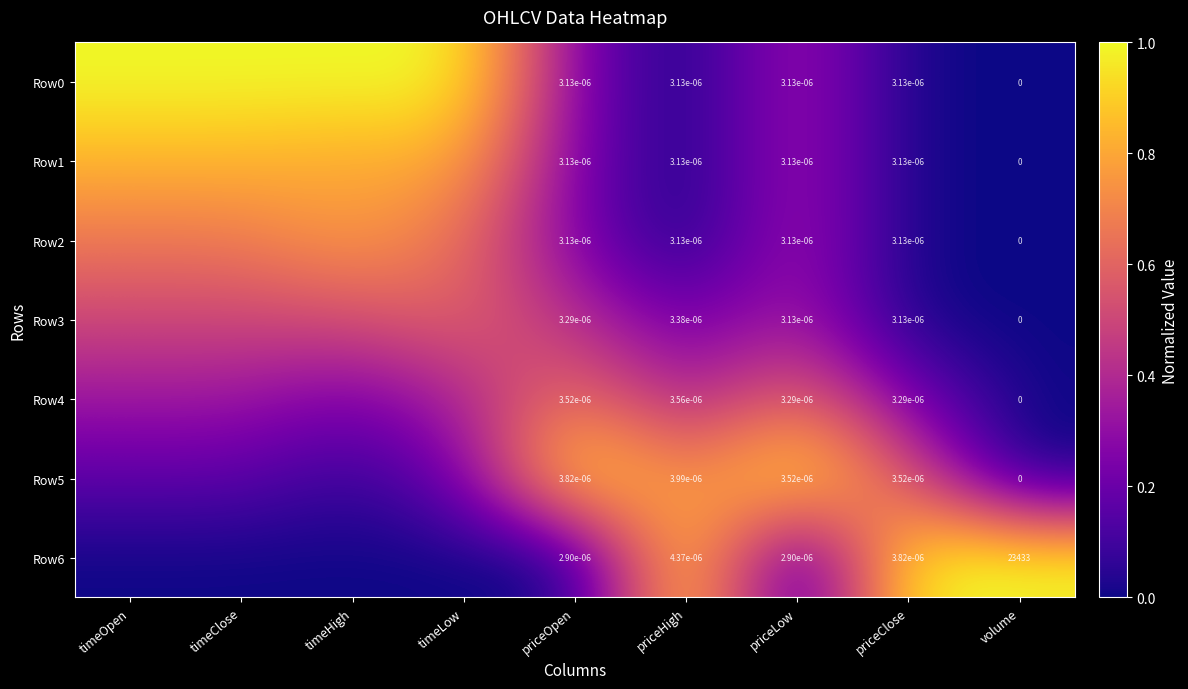

Between timeHigh and volume, which series saw the biggest shift?

Row0